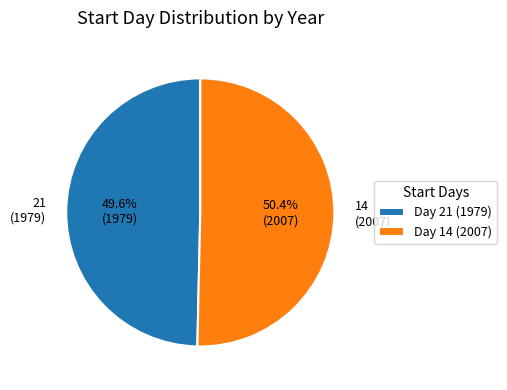

How many slices are in this pie chart?

2